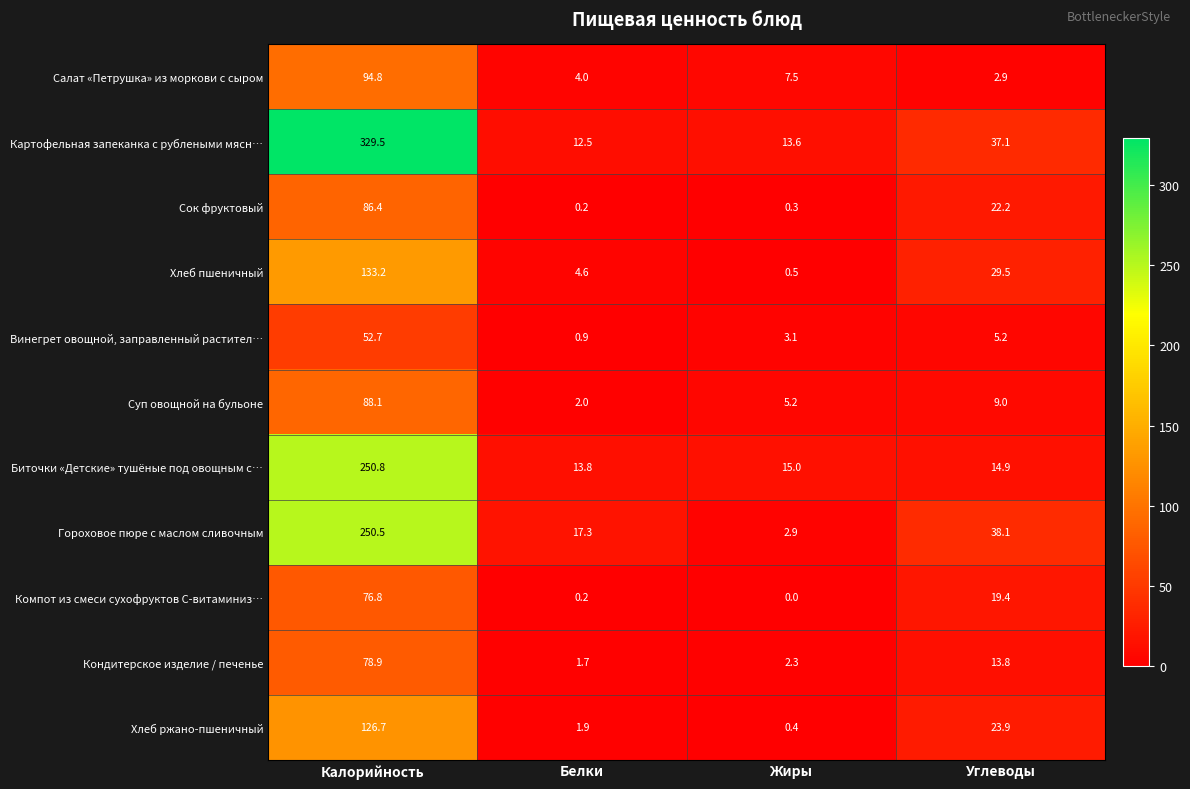

What is the average value of the Винегрет овощной, заправленный растител… series?

15.5